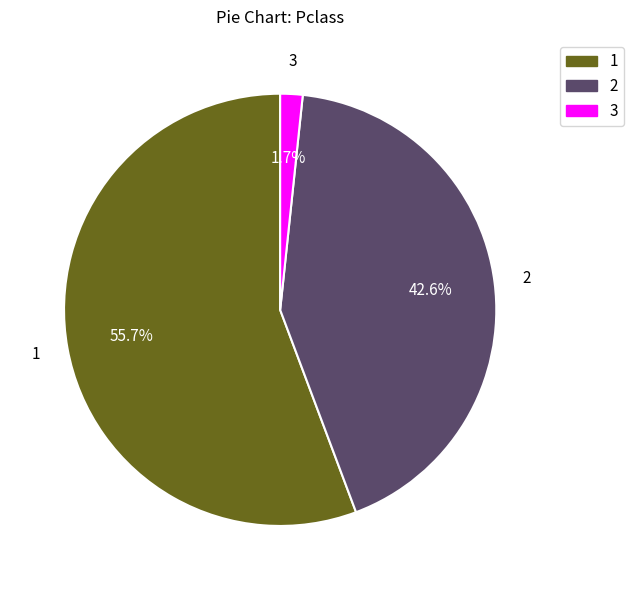

Is there a majority slice in this chart?

Yes